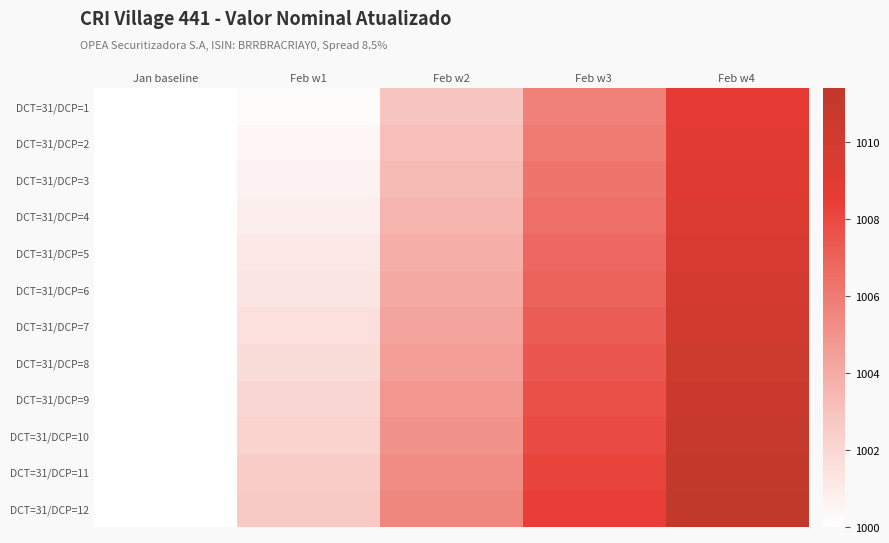

At how many categories does at least one series exceed 1005?

3